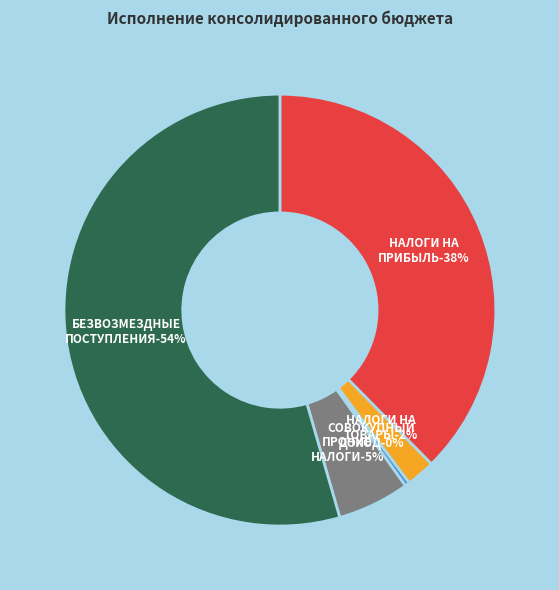

Which slice is the smallest?

НАЛОГИ НА СОВОКУПНЫЙ ДОХОД